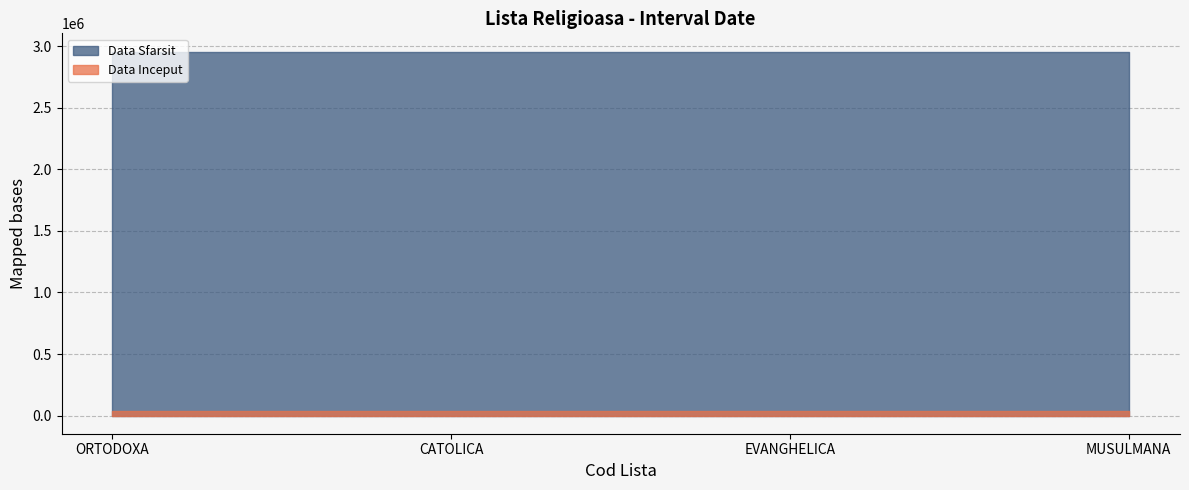

Rank the series by their average value, from highest to lowest.

Data Sfarsit, Data Inceput